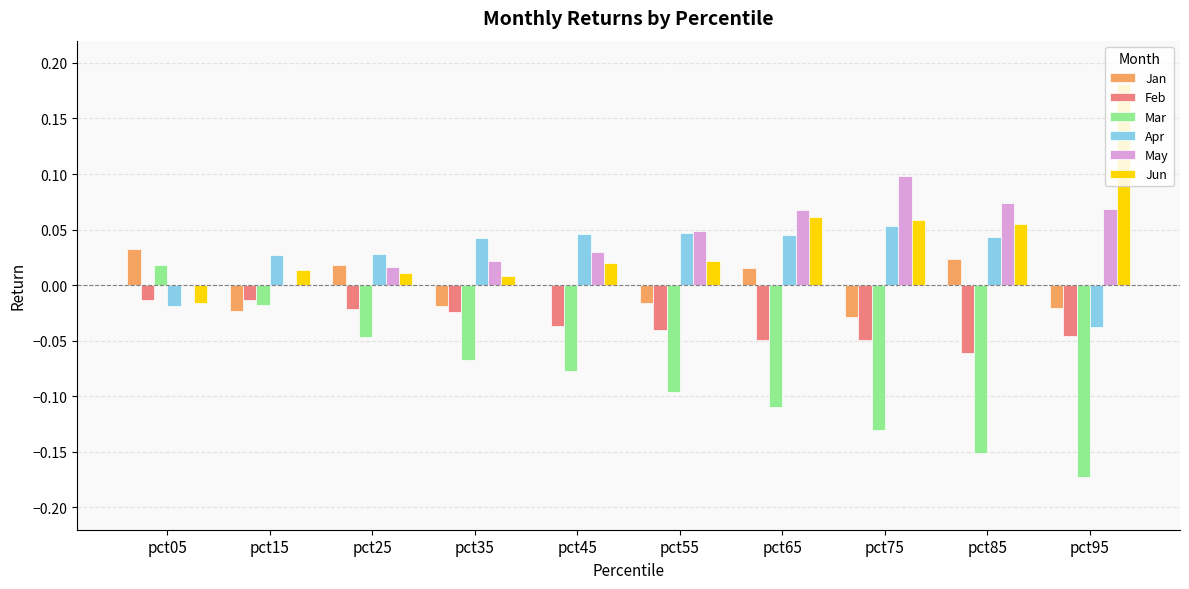

At which label does May reach its peak?

pct75